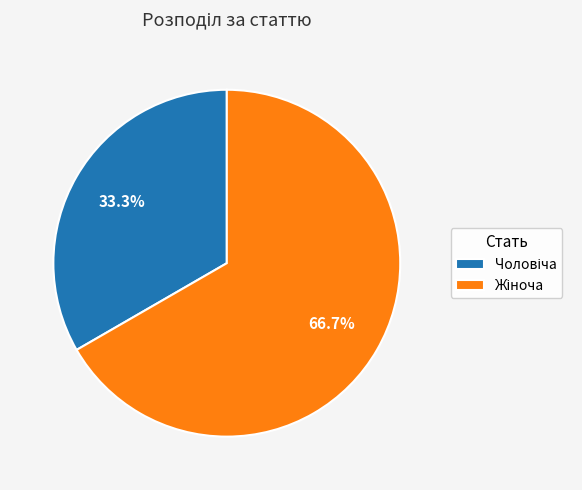

Combined, do Жіноча and Чоловіча account for over 50%?

Yes